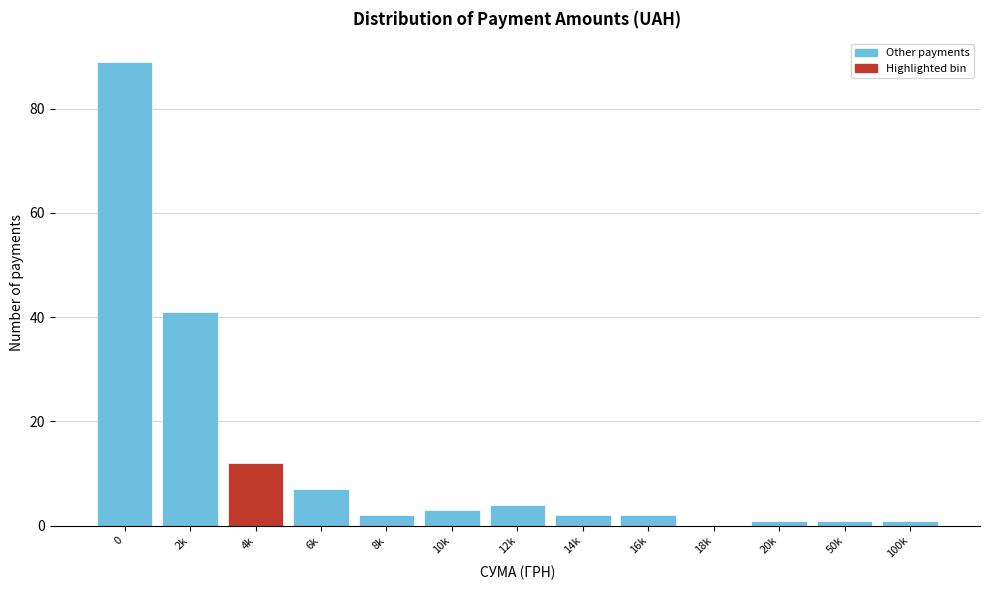

Reading left to right, what are all the values shown in this chart?

0=89	2k=41	4k=12	6k=7	8k=2	10k=3	12k=4	14k=2	16k=2	18k=0	20k=1	50k=1	100k=1